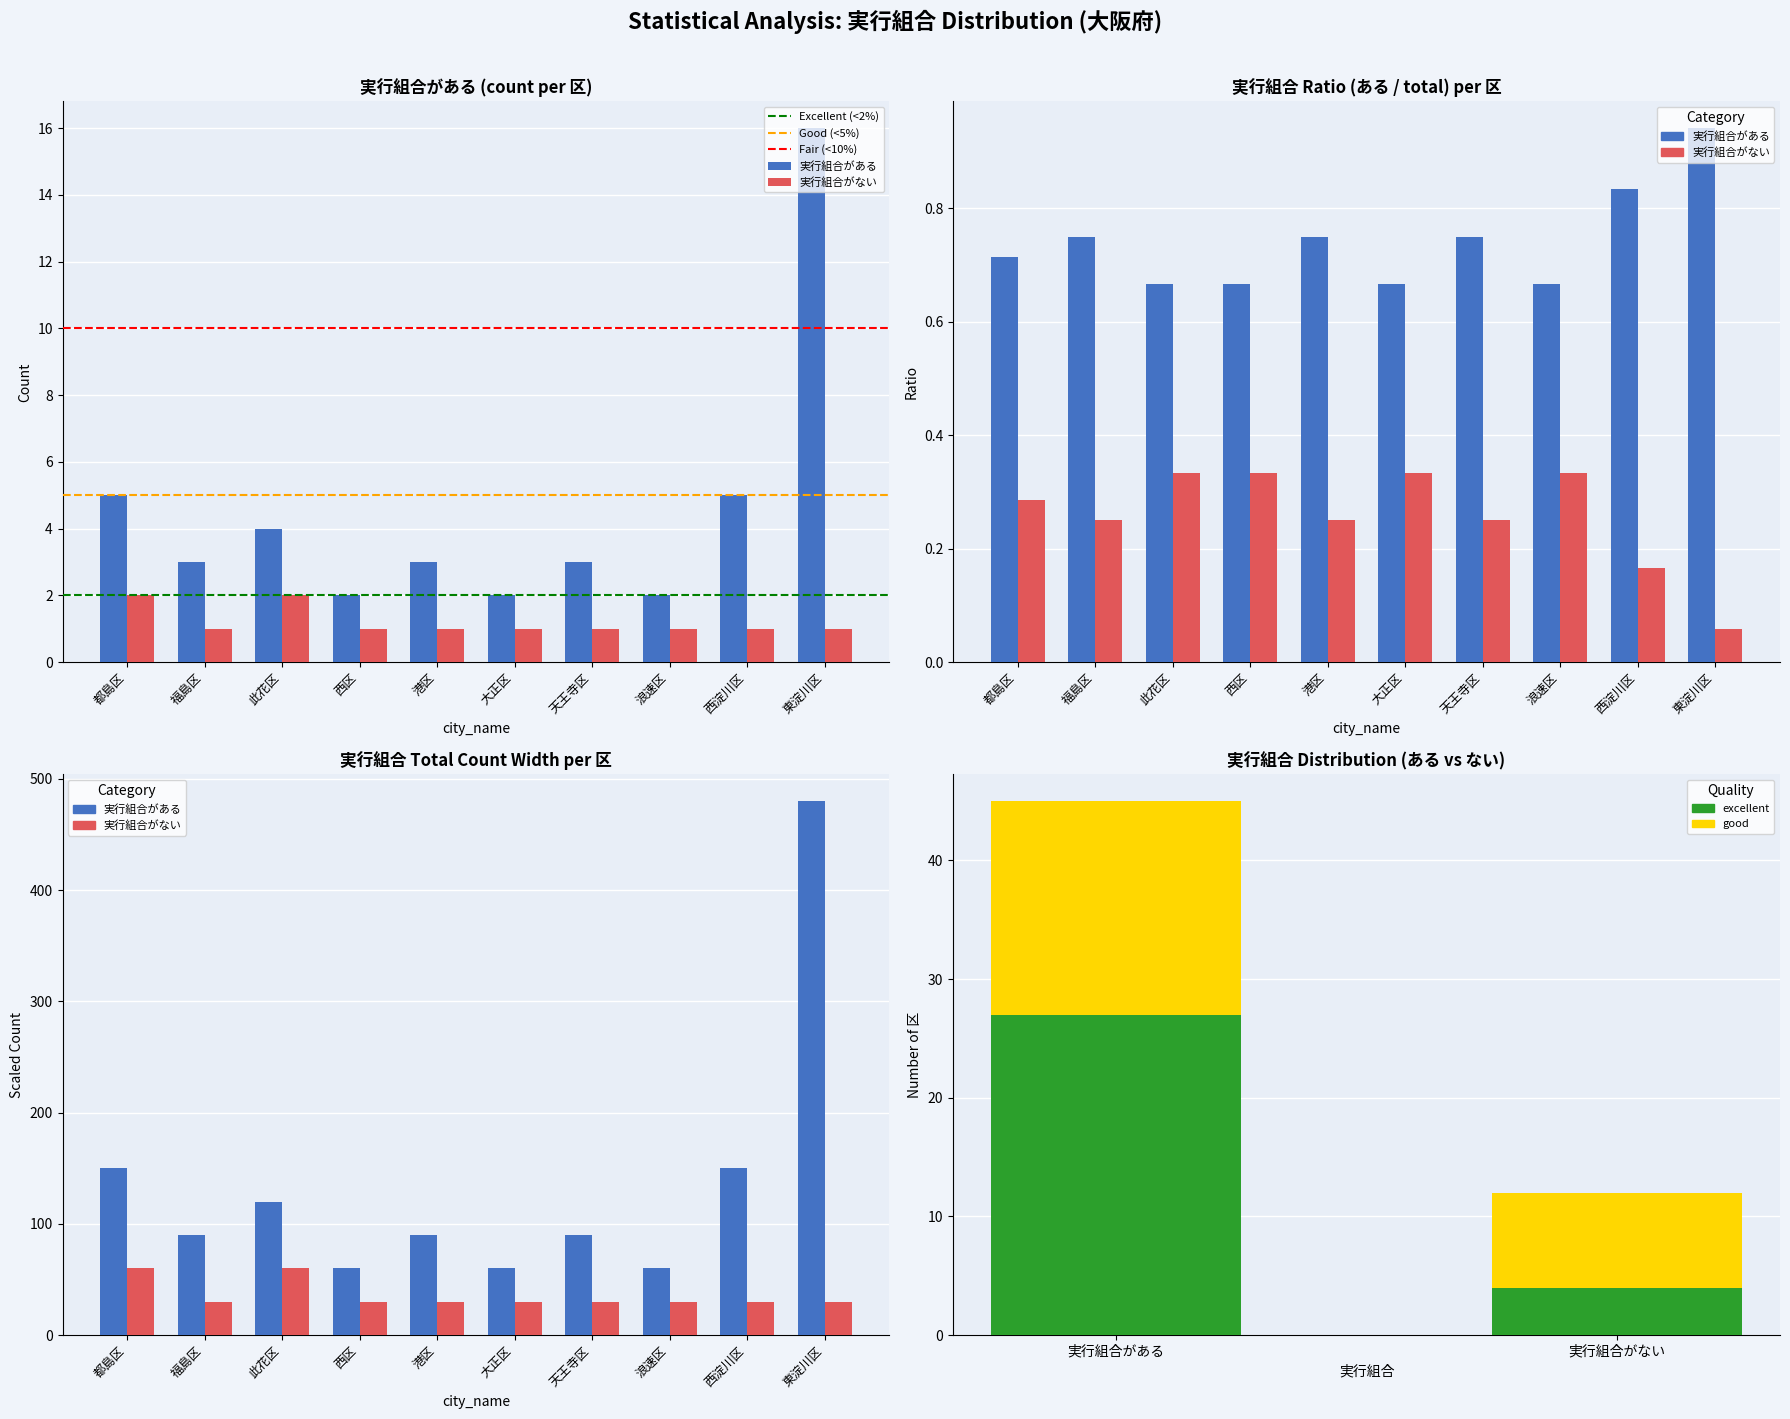

Reading left to right, extract all data points from this chart.

実行組合がある: 都島区=5	福島区=3	此花区=4	西区=2	港区=3	大正区=2	天王寺区=3	浪速区=2	西淀川区=5	東淀川区=16
実行組合がない: 都島区=2	福島区=1	此花区=2	西区=1	港区=1	大正区=1	天王寺区=1	浪速区=1	西淀川区=1	東淀川区=1